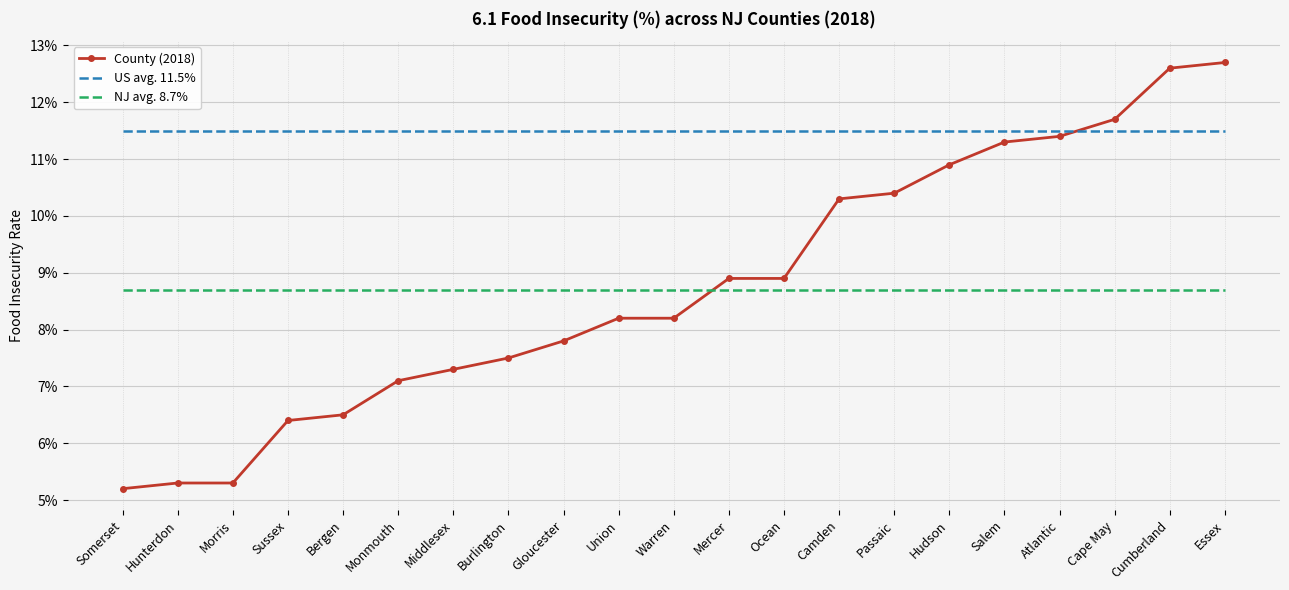

What are all the series names shown in the legend?

County (2018), US avg. 11.5%, NJ avg. 8.7%